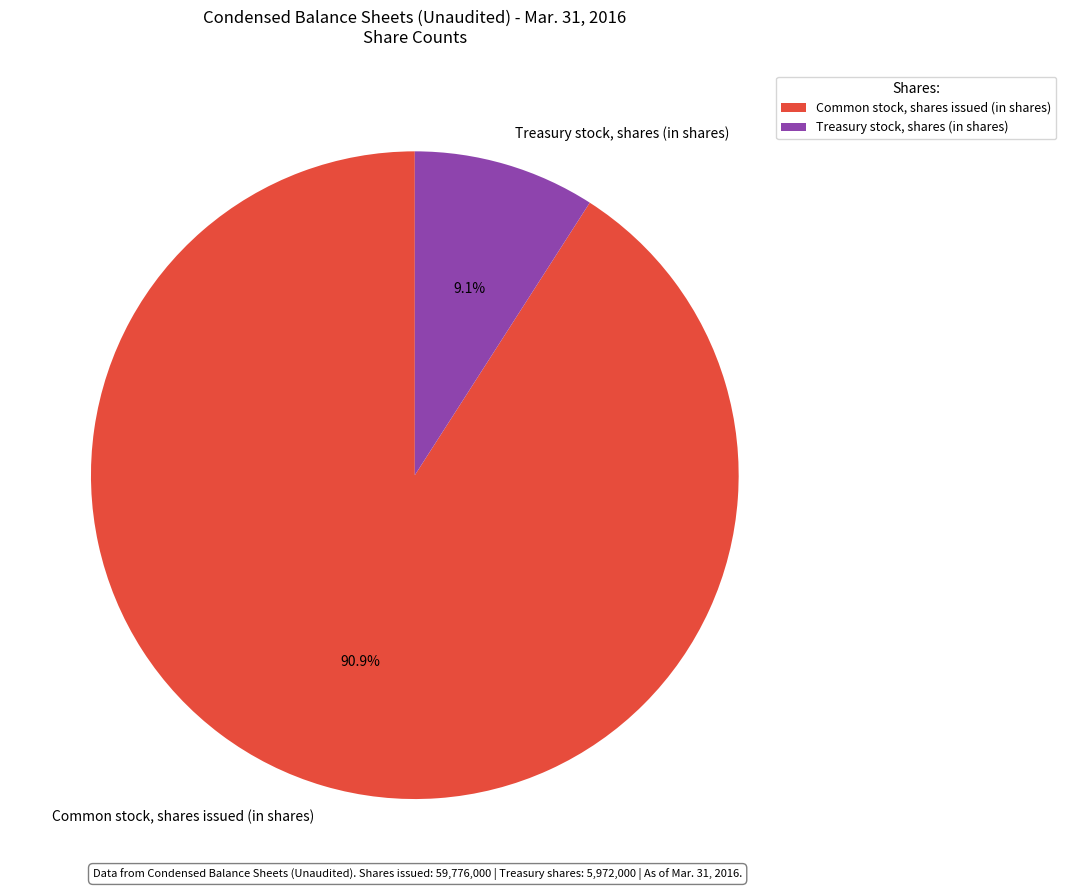

To the nearest percent, what percentage of the pie is Treasury stock, shares (in shares)?

9%